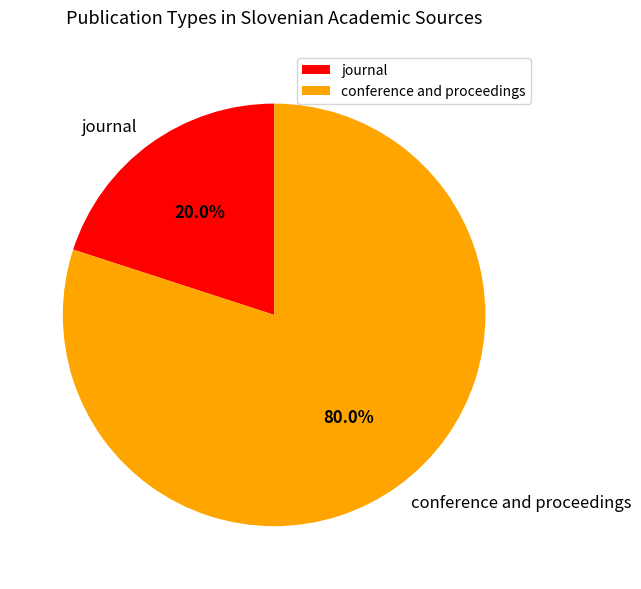

To the nearest percent, what portion does conference and proceedings represent?

80%